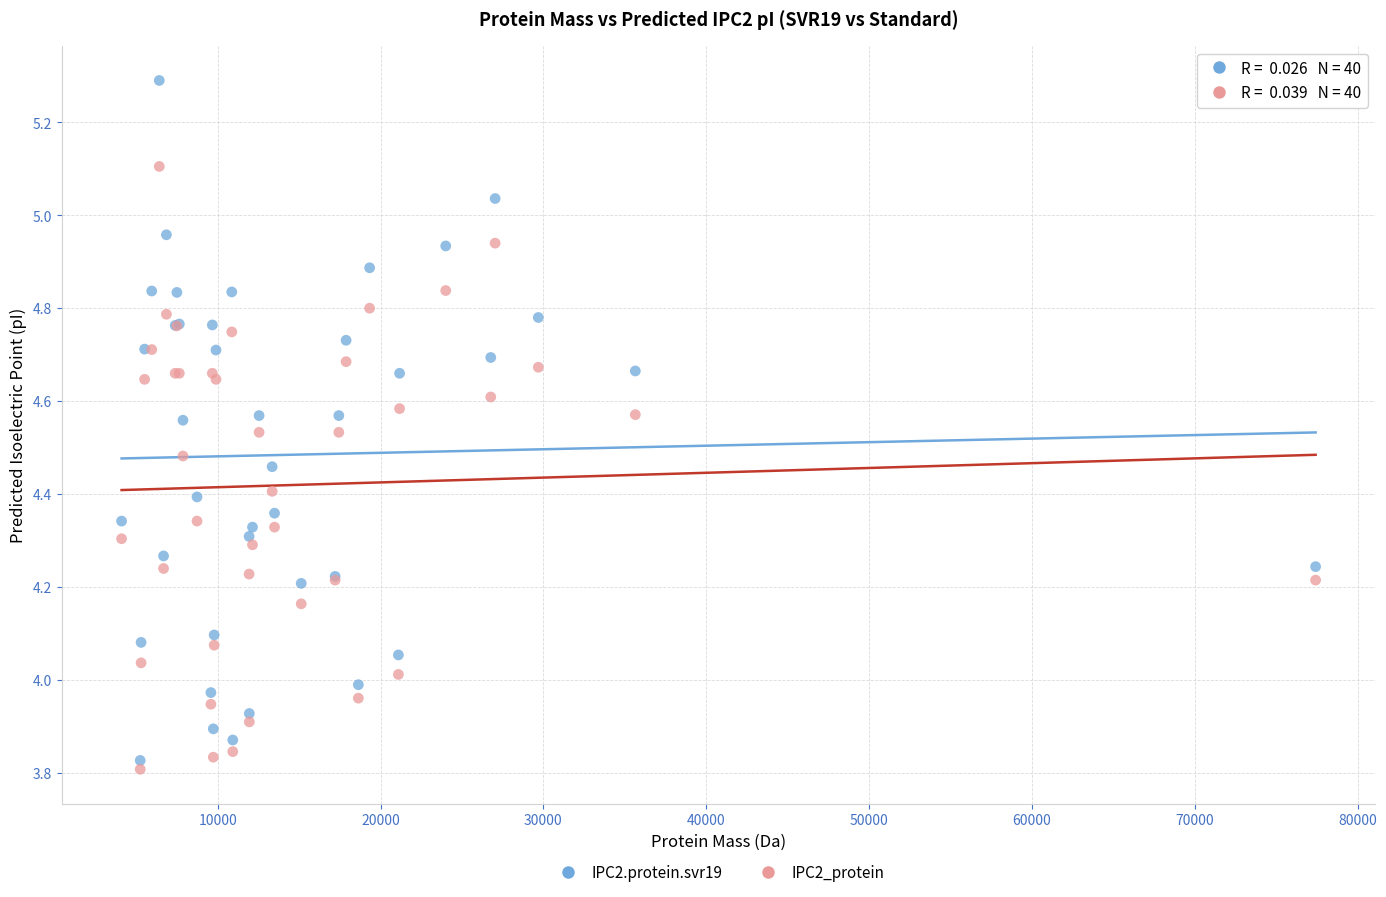

Which series contains the highest Y value?

IPC2.protein.svr19